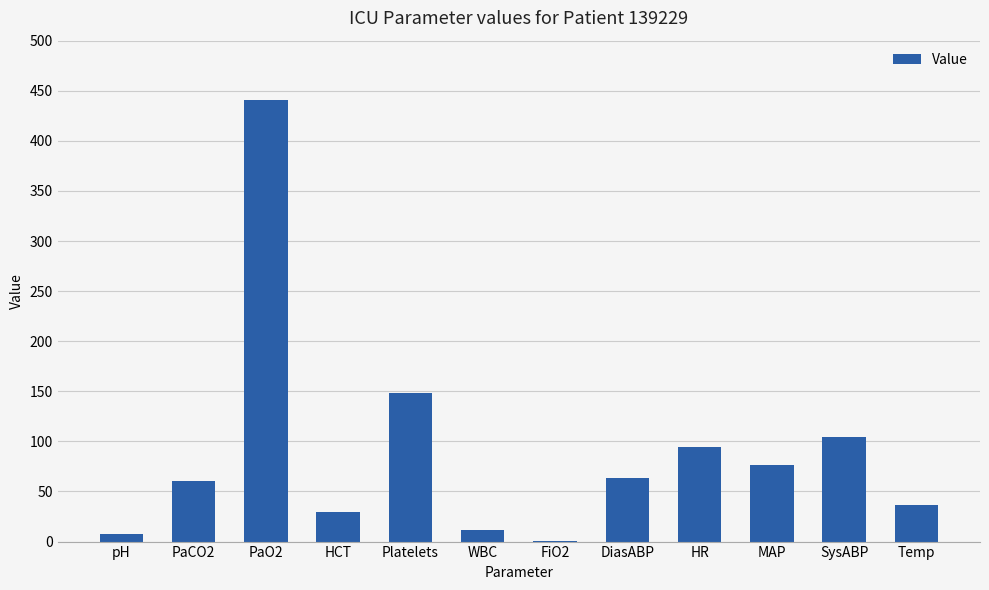

The chart shows a value of 63.0 at DiasABP. True or false?

True